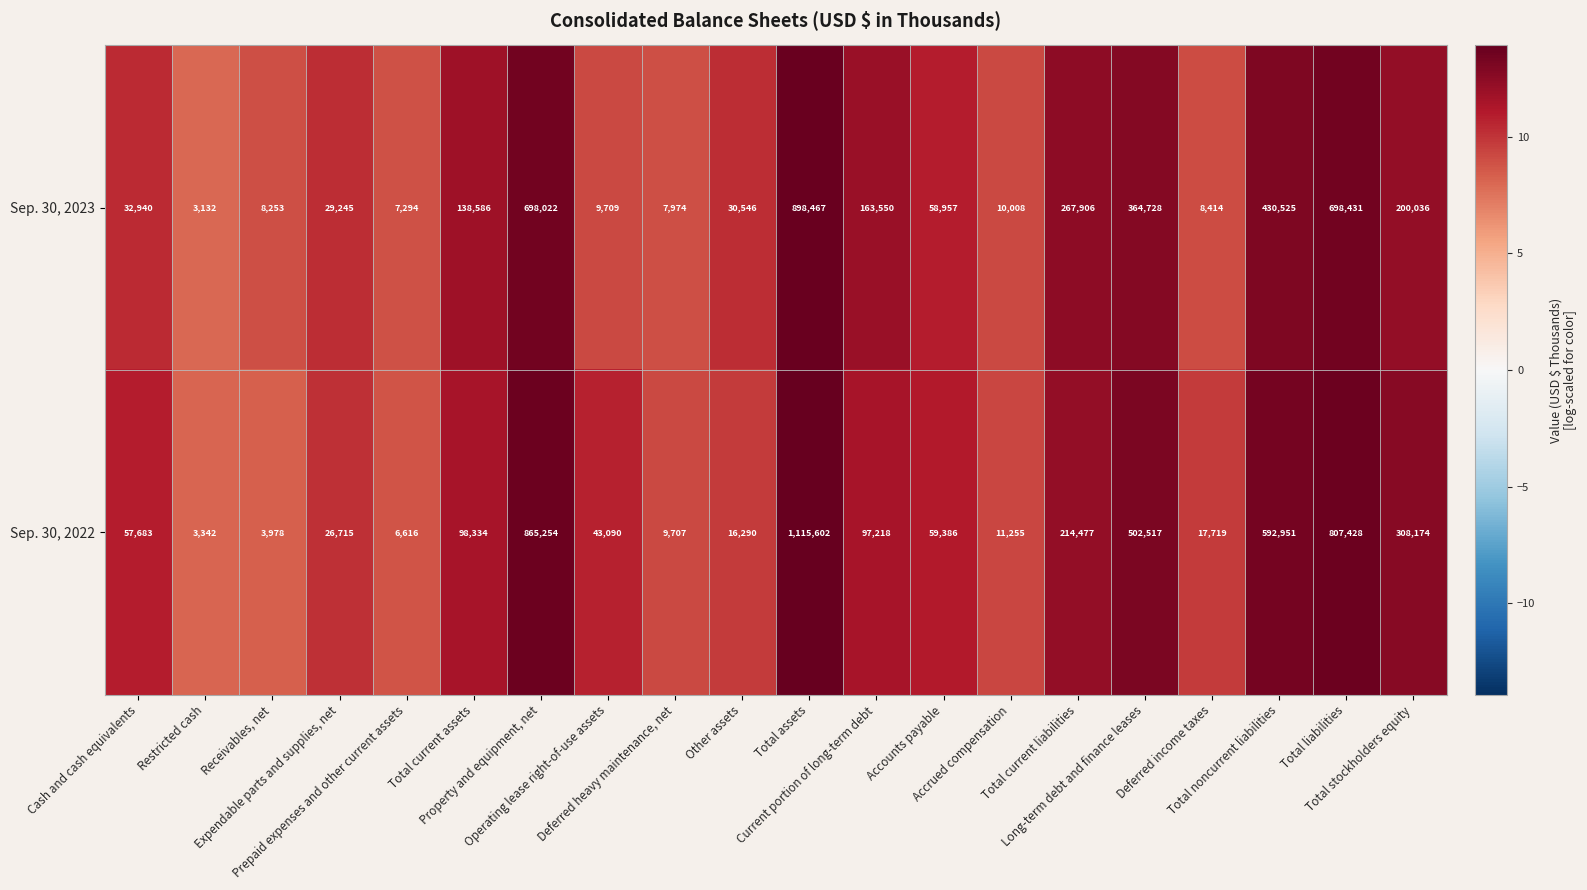

Which series has the largest range (max minus min)?

Sep. 30, 2022